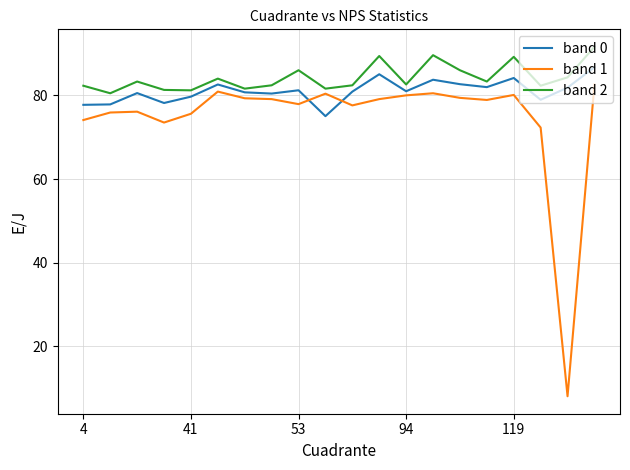

List the series in order of their overall mean, lowest first.

band 1, band 0, band 2